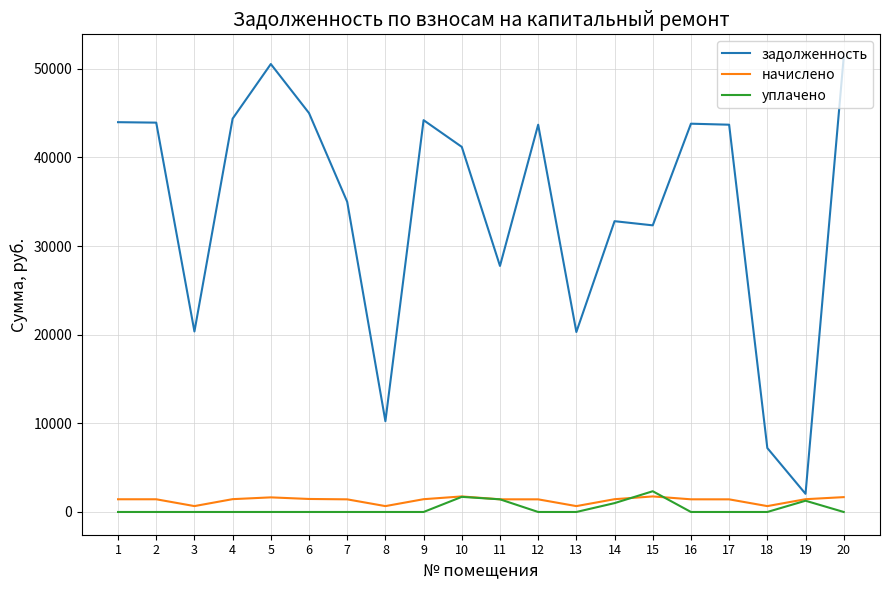

What is the average value of the задолженность series?

34188.0